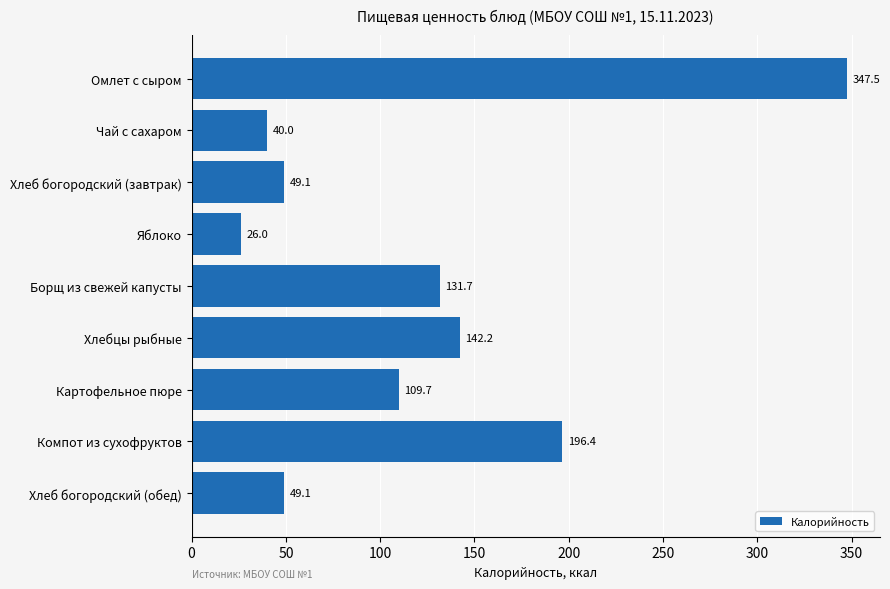

True or false: the data shows 40.0 at Чай с сахаром.

True